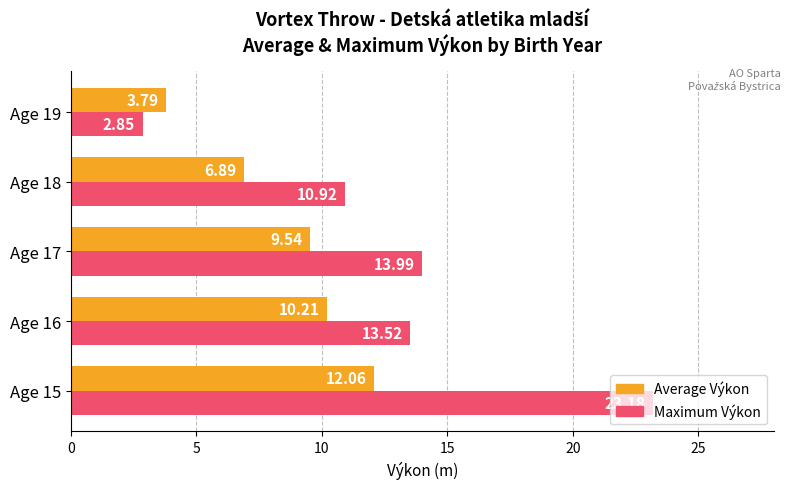

What is the sum of all Average Výkon values?

42.5